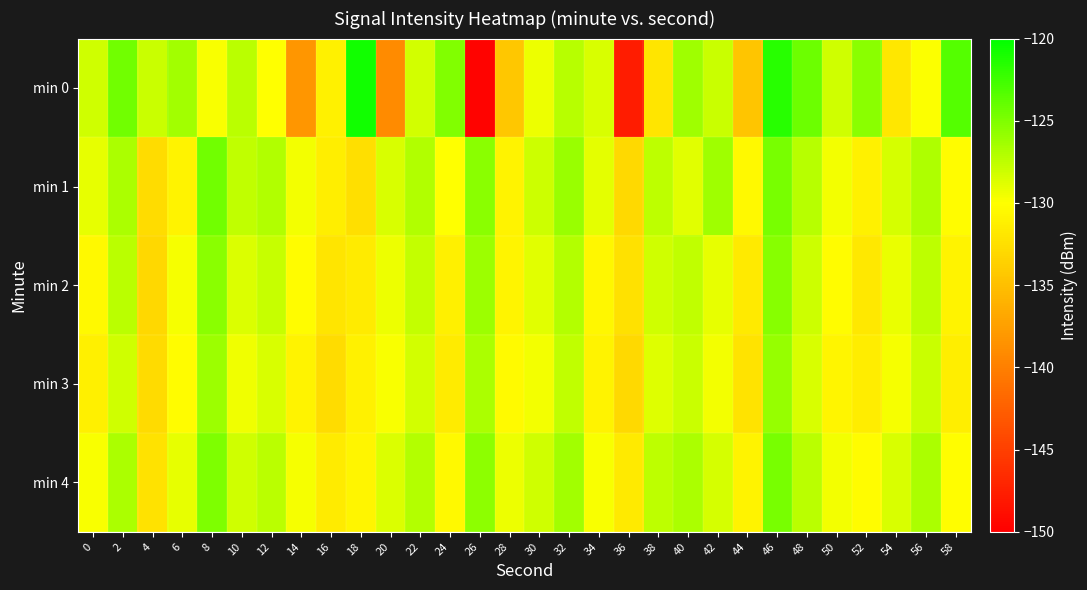

Count the number of categories in the chart.

30